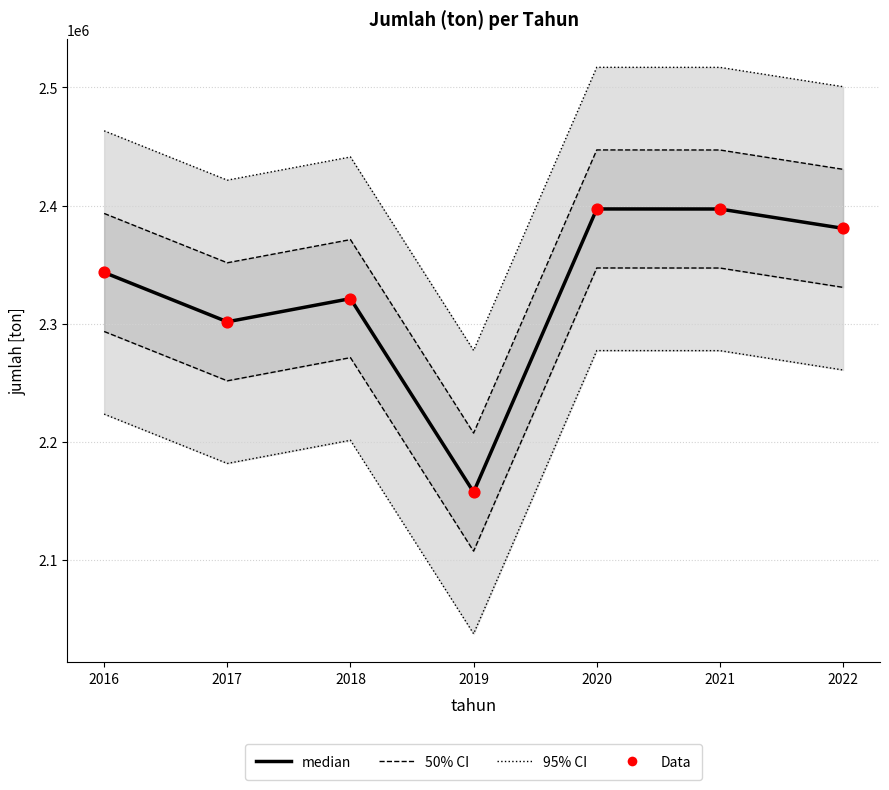

Which series has the largest total across all categories?

median